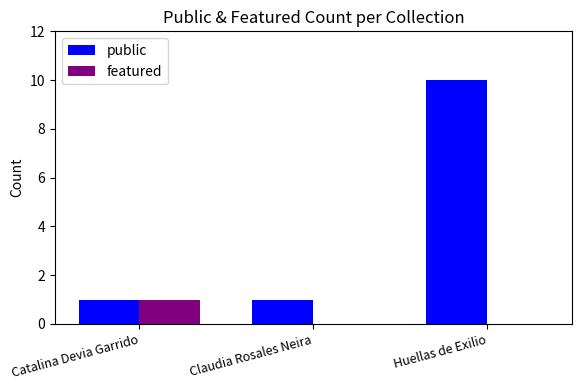

Between Claudia Rosales Neira and Huellas de Exilio, which series saw the biggest shift?

public